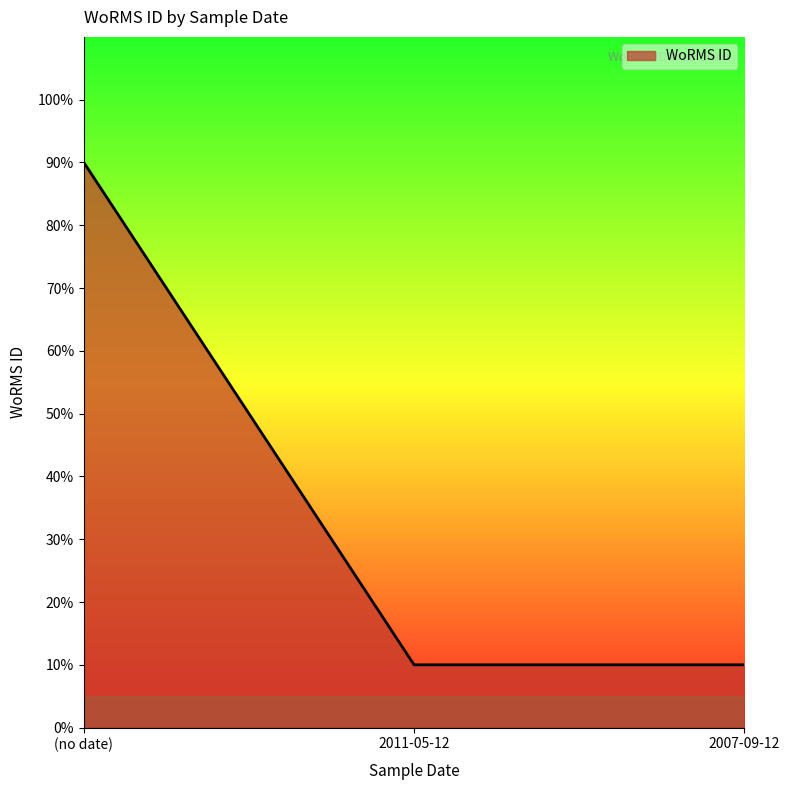

What position from the right is (no date)?

3